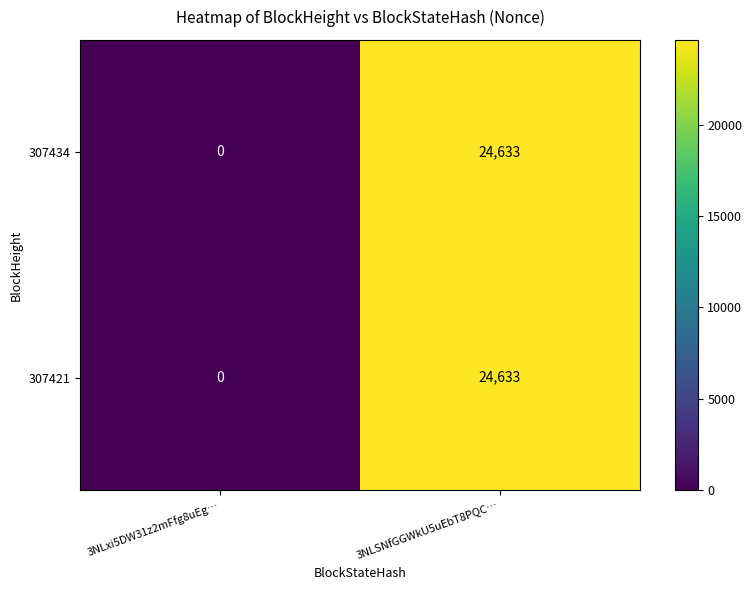

What is the total value across all series at 3NLSNfGGWkU5uEbT8PQC…?

49266